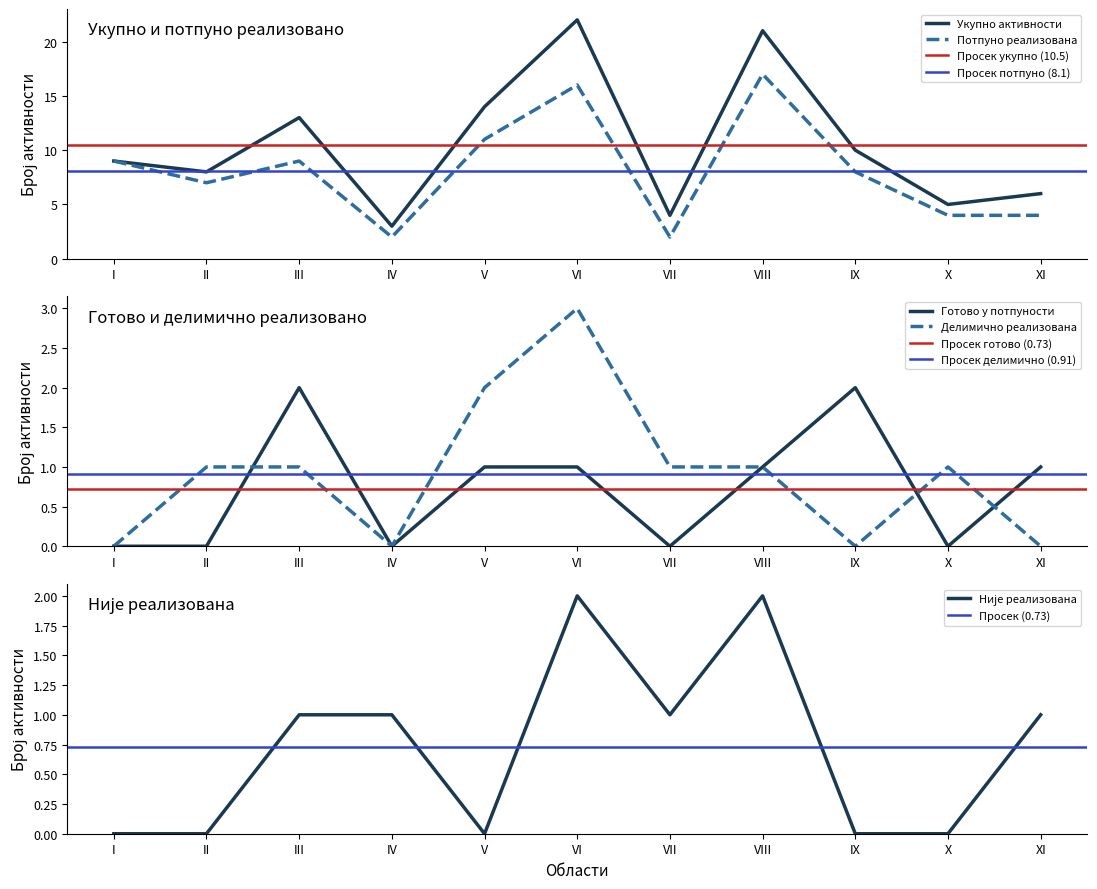

Count the number of categories in the chart.

11